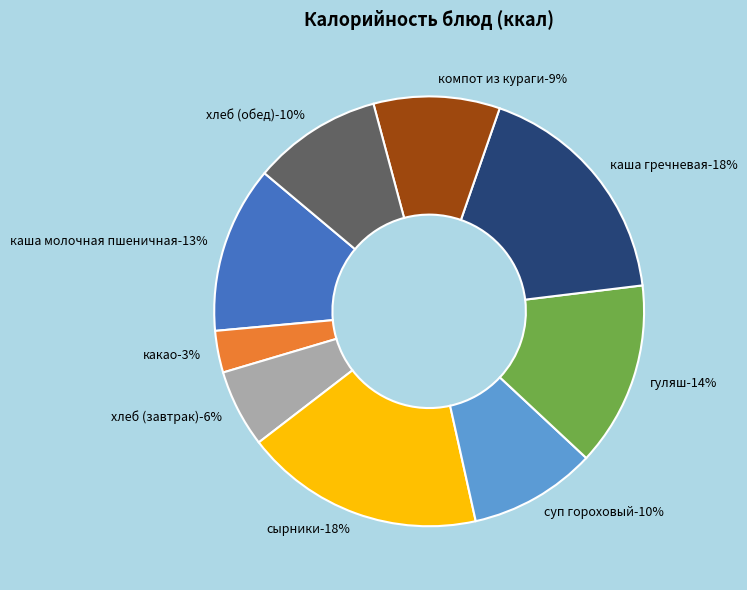

What is the ratio of the value at хлеб (завтрак) to the value at суп гороховый?

0.6